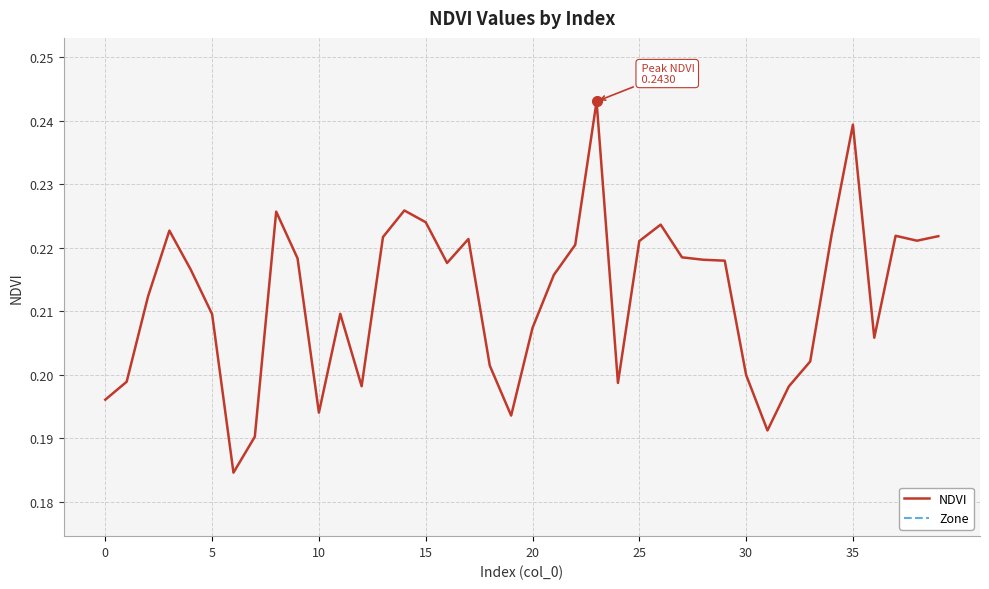

True or false: Zone and NDVI cross at least once.

False